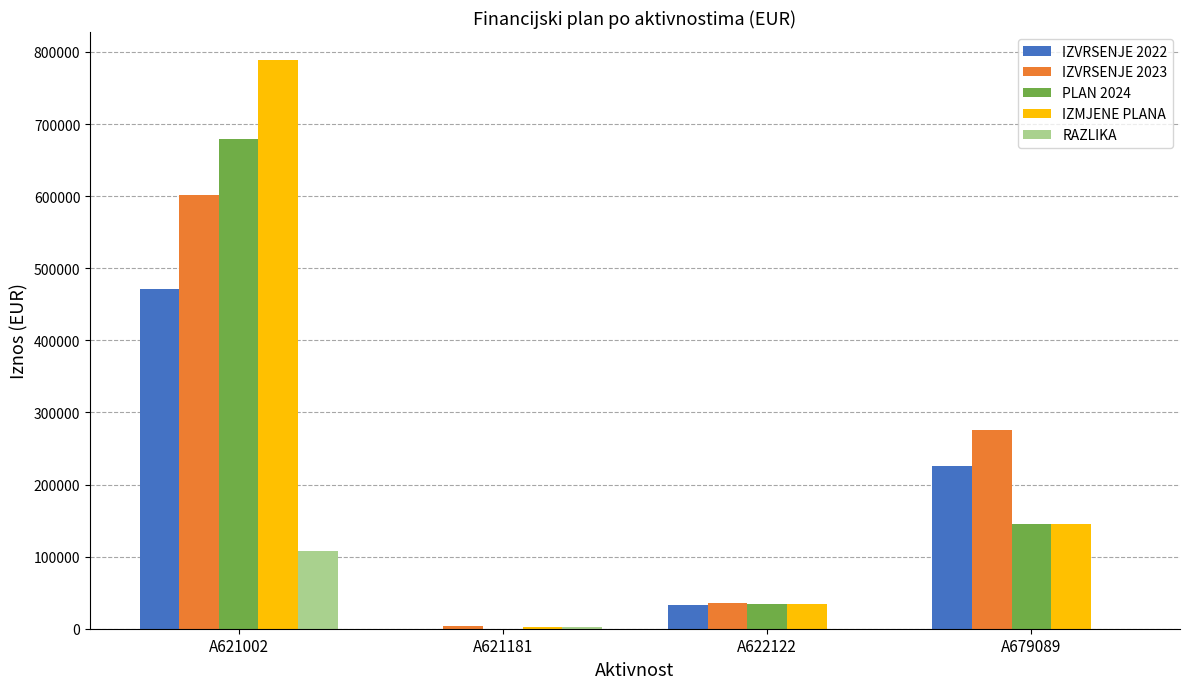

At which label is PLAN 2024 closest to 339908?

A679089